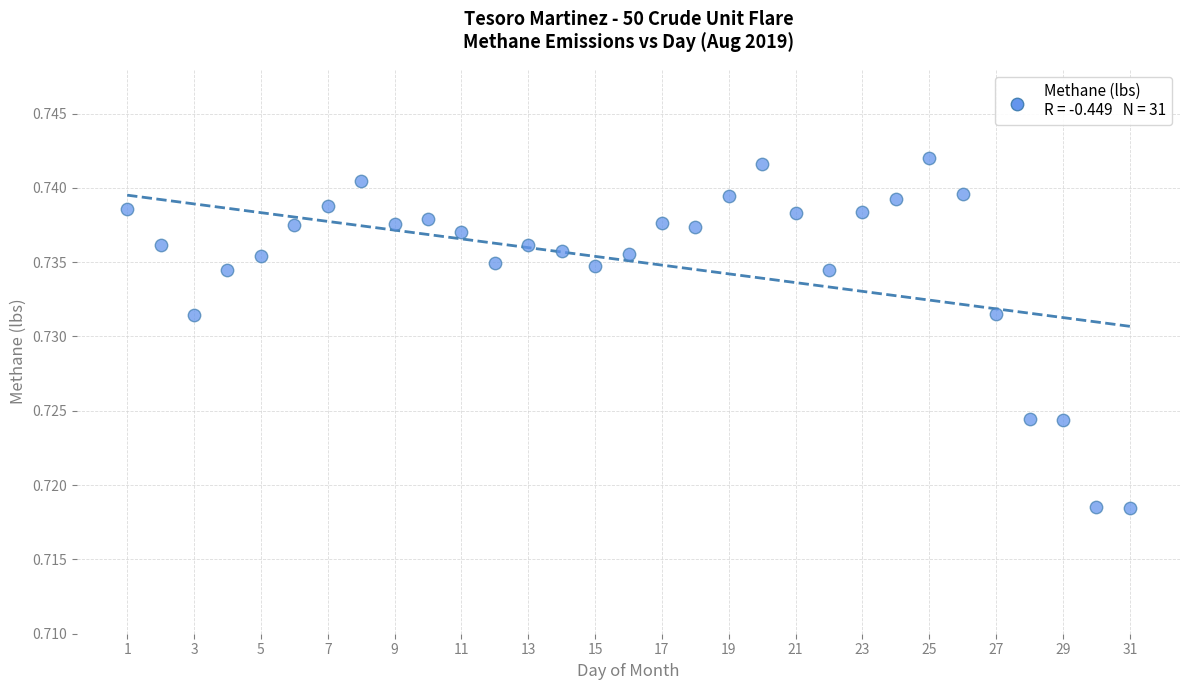

What is the range of X values (max minus min)?

30.0